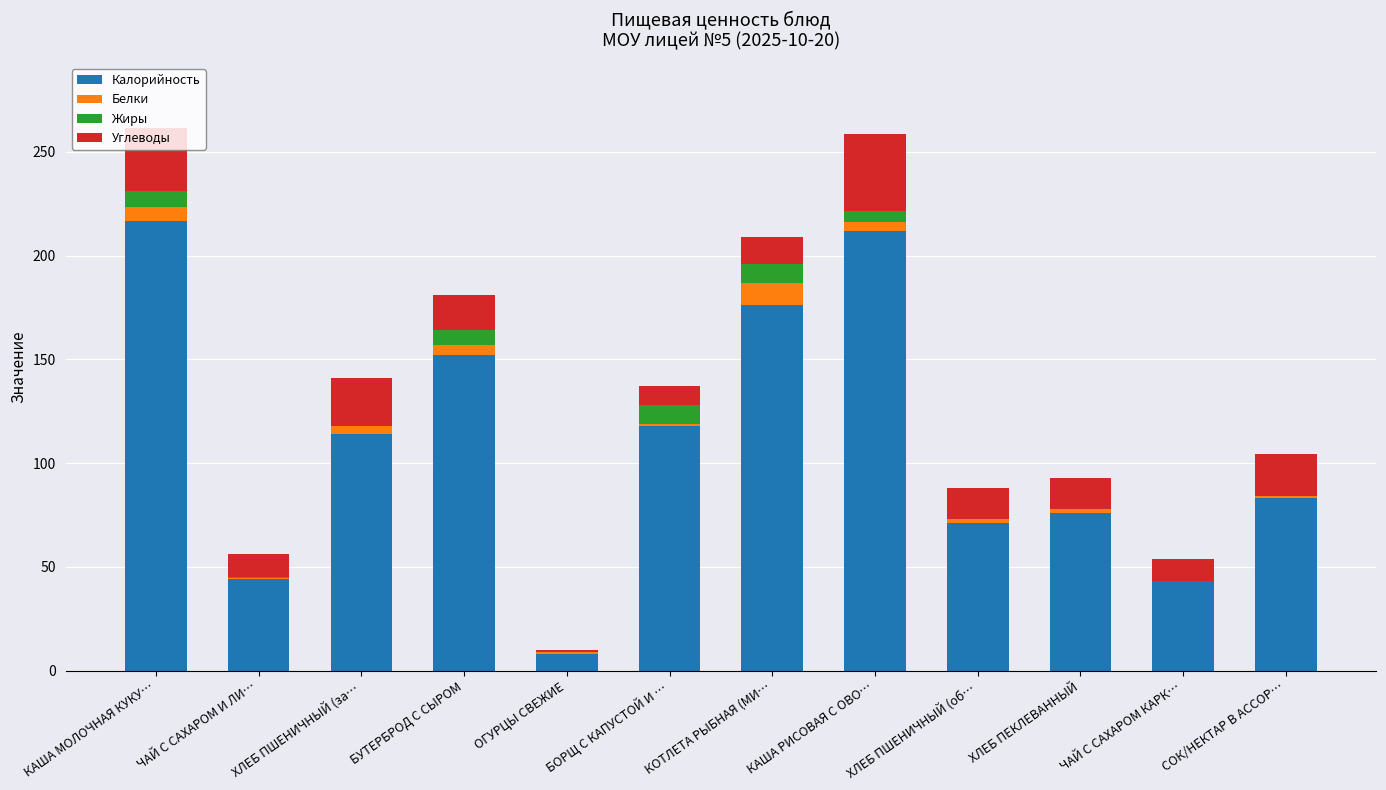

True or false: Калорийность has a value of 118.0 at БОРЩ С КАПУСТОЙ И ….

True